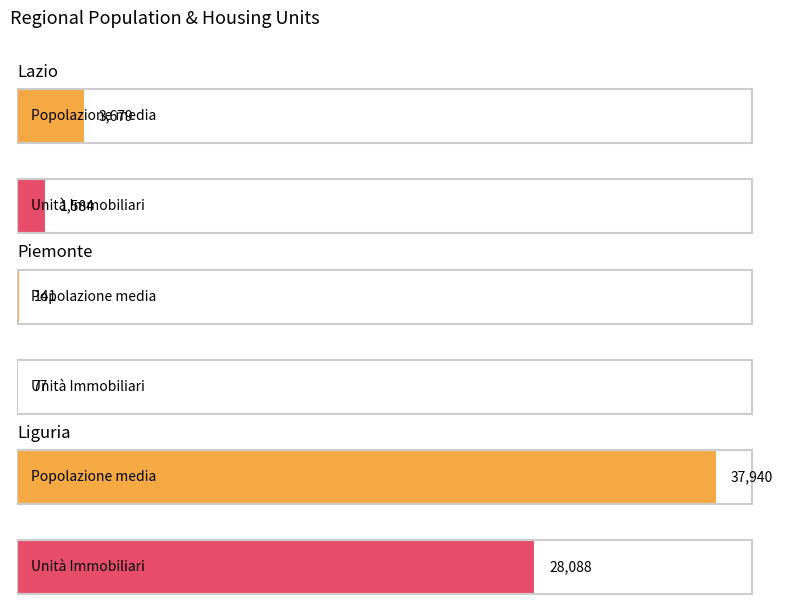

Does the chart contain stacked bars?

No